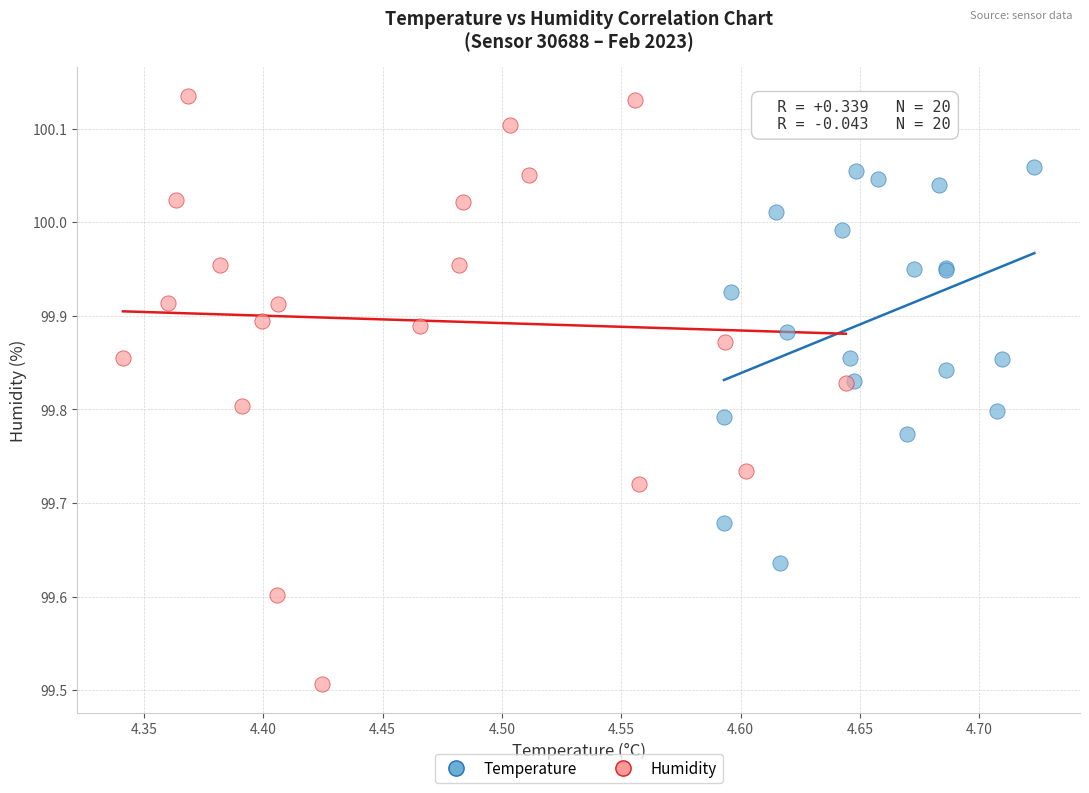

Which series has the widest spread of Y values?

Humidity